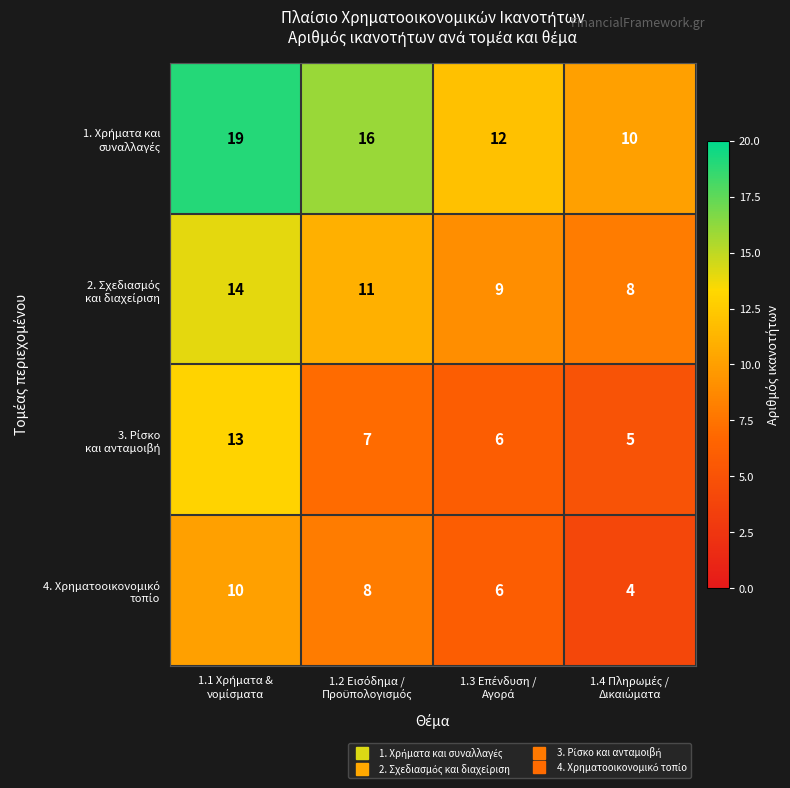

What is the maximum value shown in the chart?

19